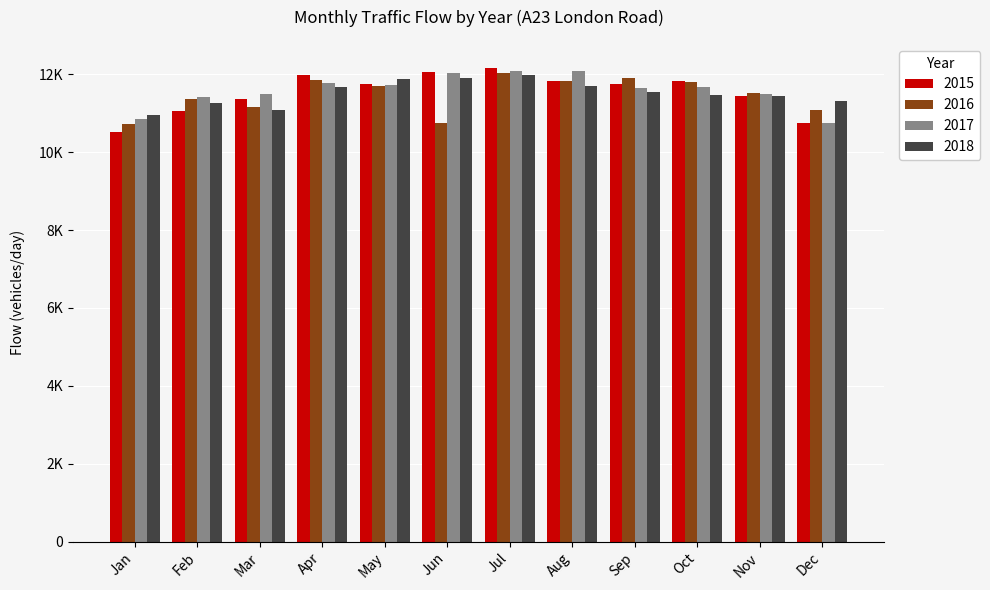

At which category is the sum across all series the highest?

Jul